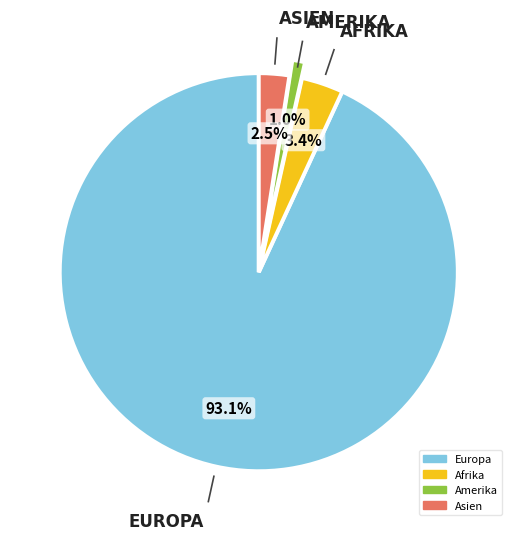

Between Amerika and Afrika, which is larger?

Afrika